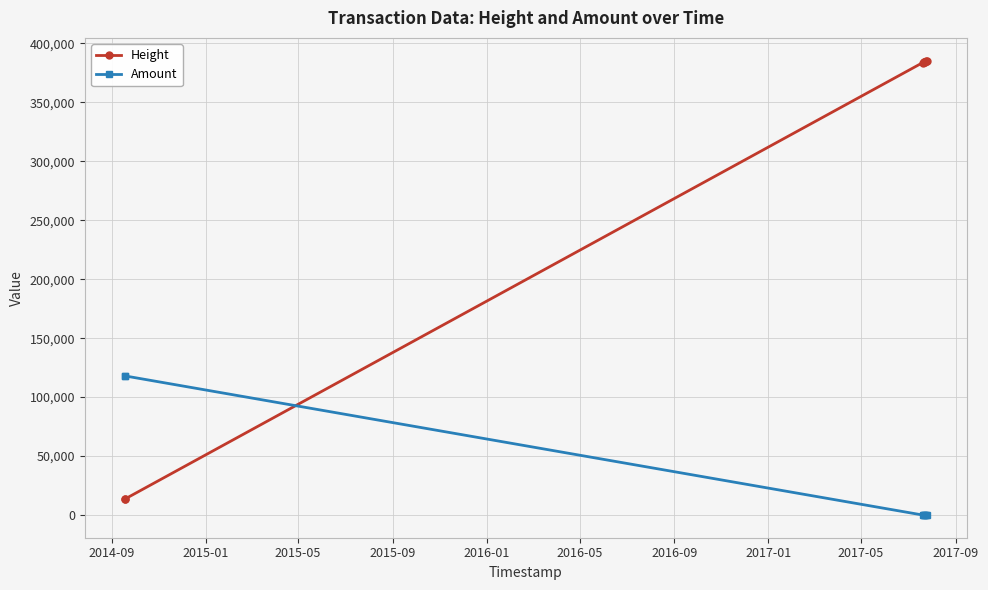

After their last crossing, which series has the higher values: Height or Amount?

Height